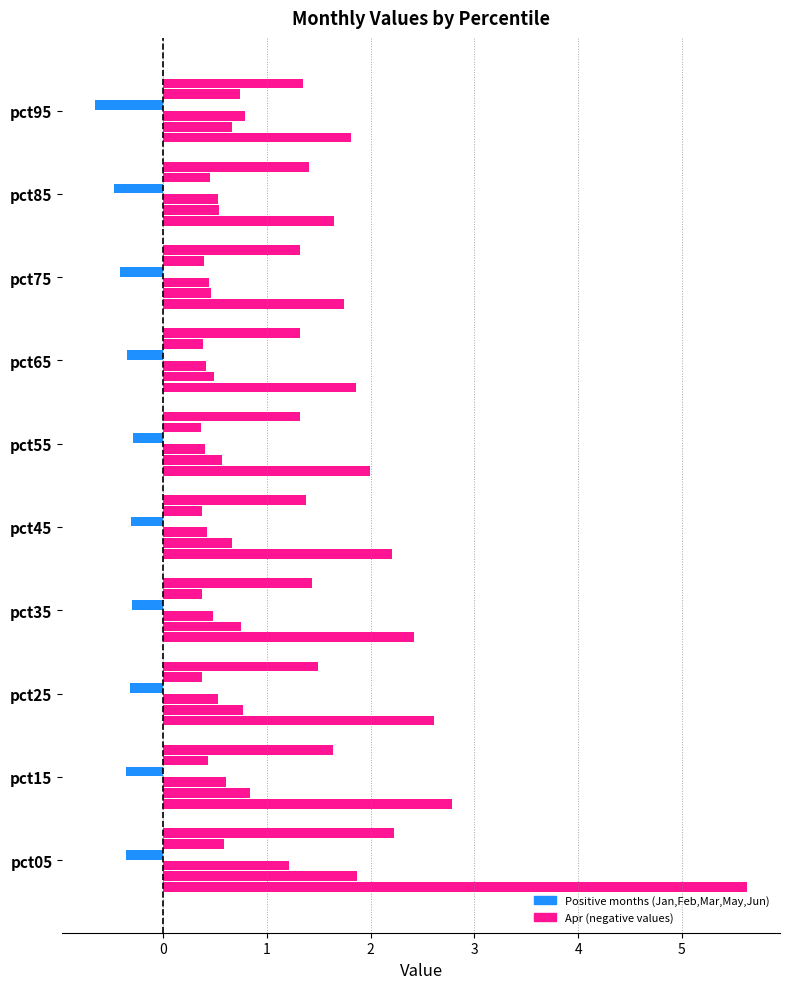

Count the number of categories in the chart.

10